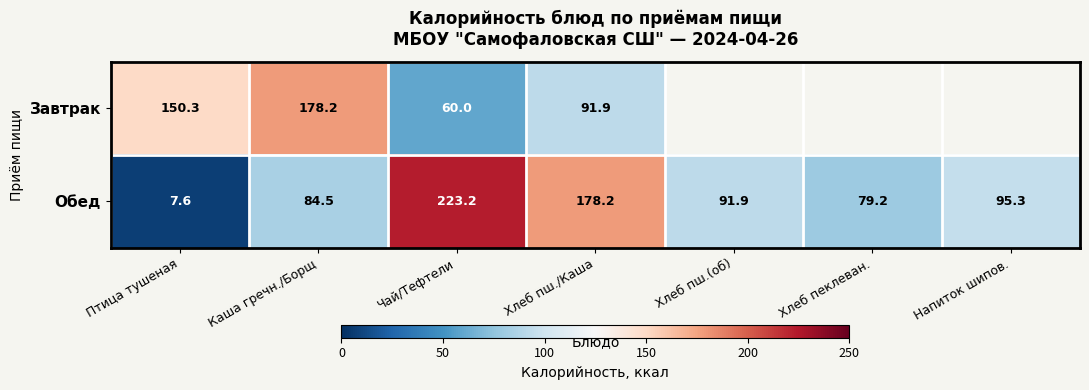

Is the value of Обед at Птица тушеная greater than the value of Завтрак at Каша гречн./Борщ?

No